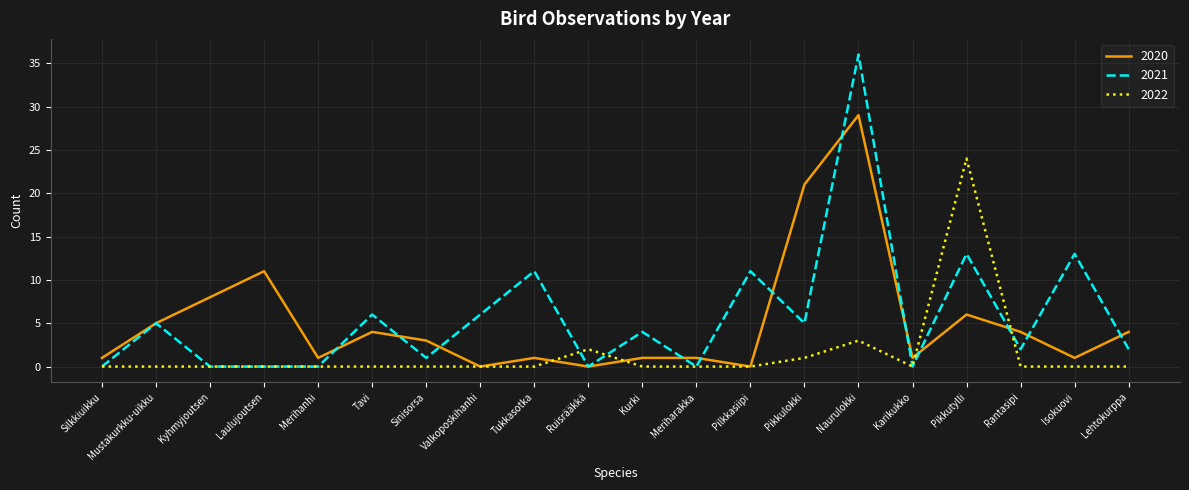

Reading left to right, transcribe all the data shown in this chart.

2020: 1	5	8	11	1	4	3	0	1	0	1	1	0	21	29	1	6	4	1	4
2021: 0	5	0	0	0	6	1	6	11	0	4	0	11	5	36	0	13	2	13	2
2022: 0	0	0	0	0	0	0	0	0	2	0	0	0	1	3	0	24	0	0	0